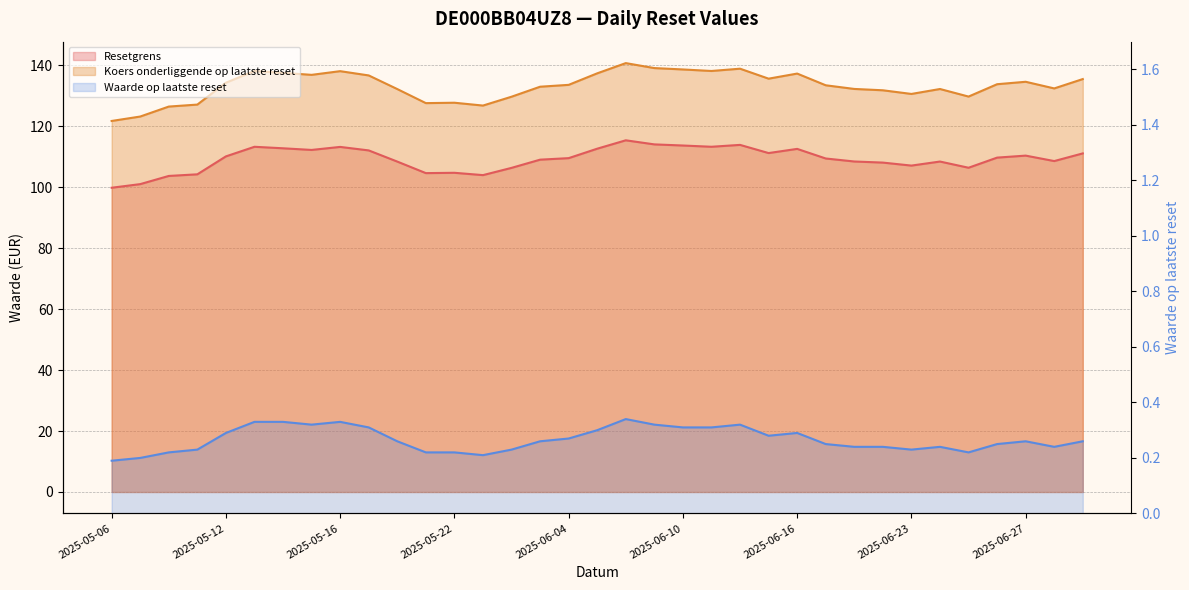

How many data points in Koers onderliggende op laatste reset are above 133?

19